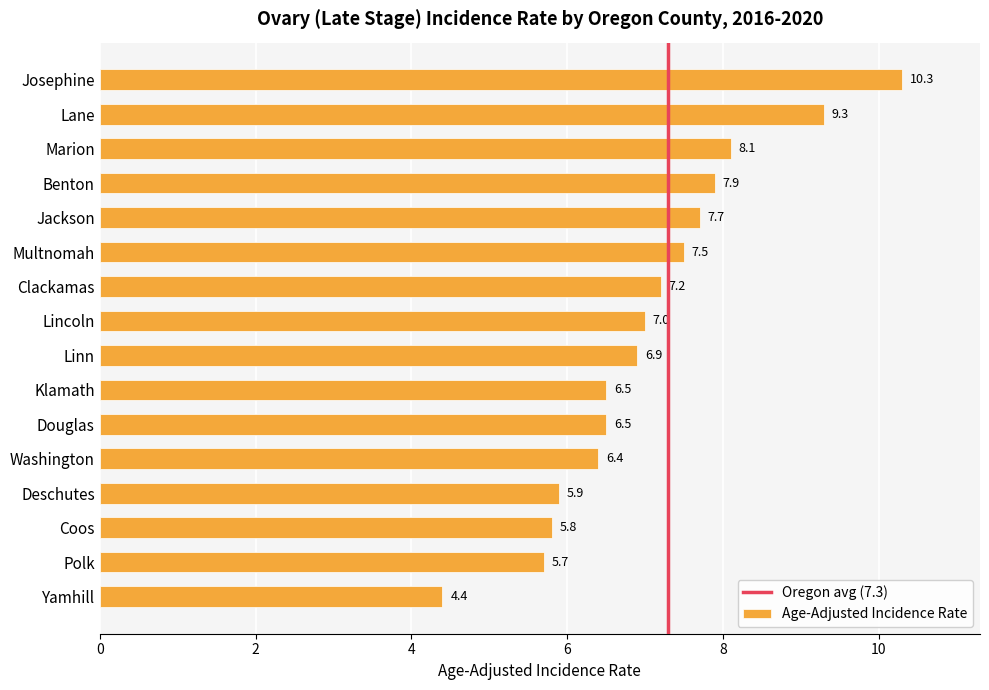

What value does the data have at Clackamas?

7.2